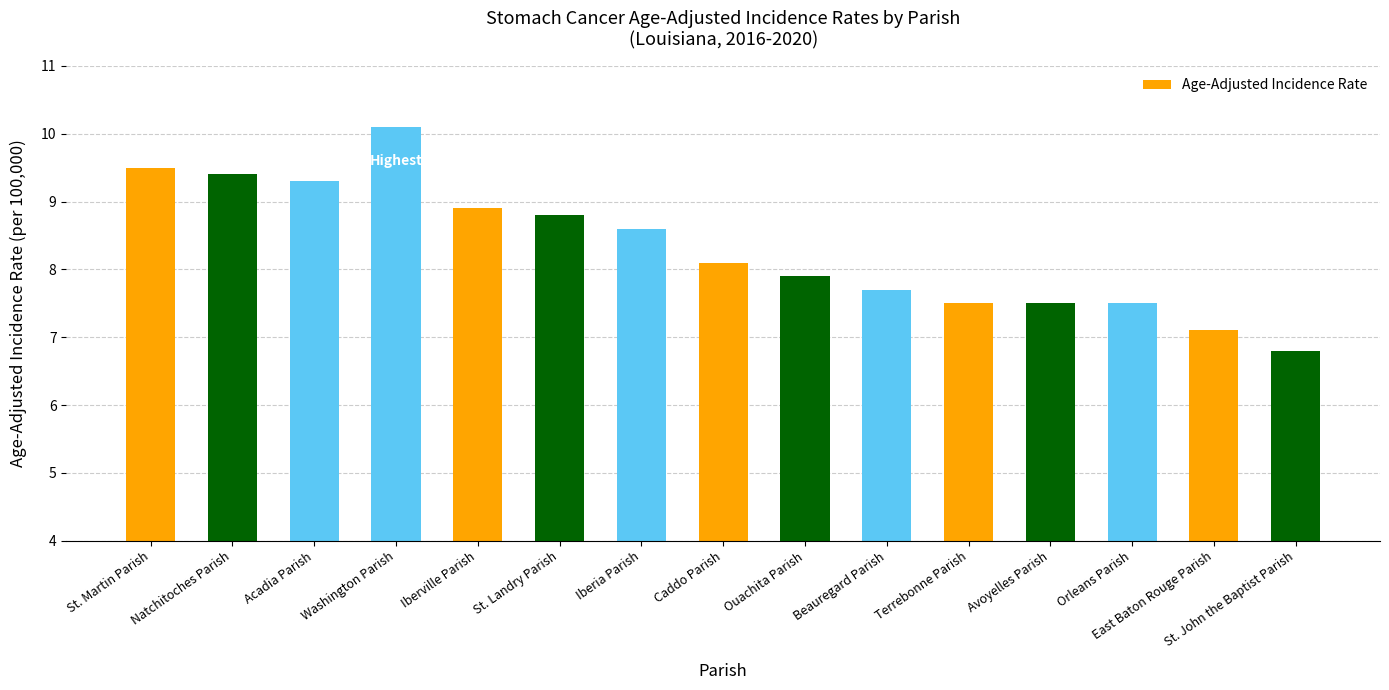

True or false: the data shows 1.4 at East Baton Rouge Parish.

False